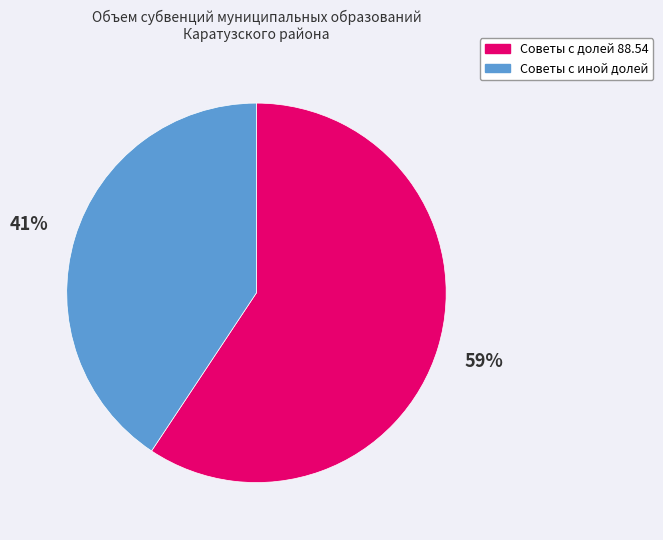

To the nearest percent, what is the average slice percentage?

50%